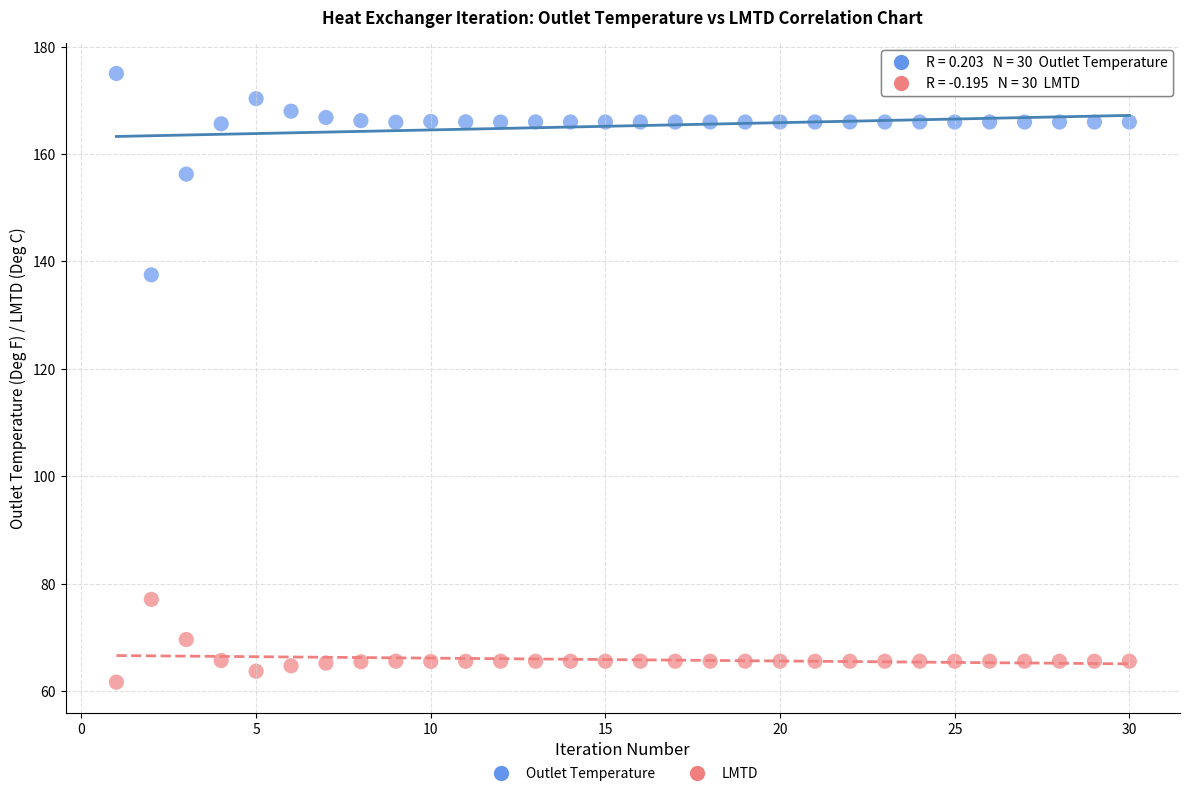

Across all data points, what is the range of X values (max minus min)?

29.0